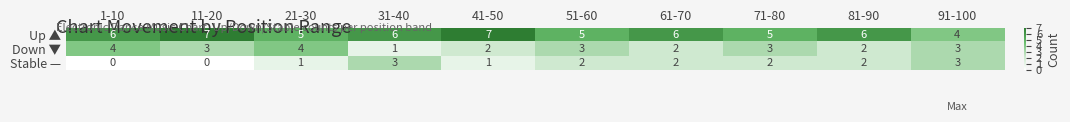

At which label does Down ▼ reach its minimum?

31-40